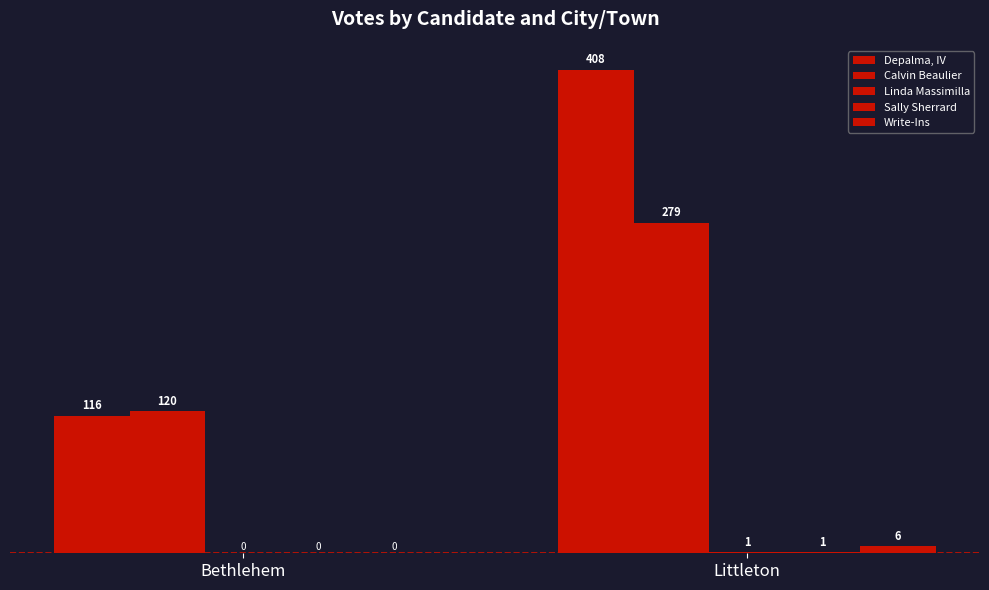

What is the sum of the Linda Massimilla values at Bethlehem and Littleton?

1